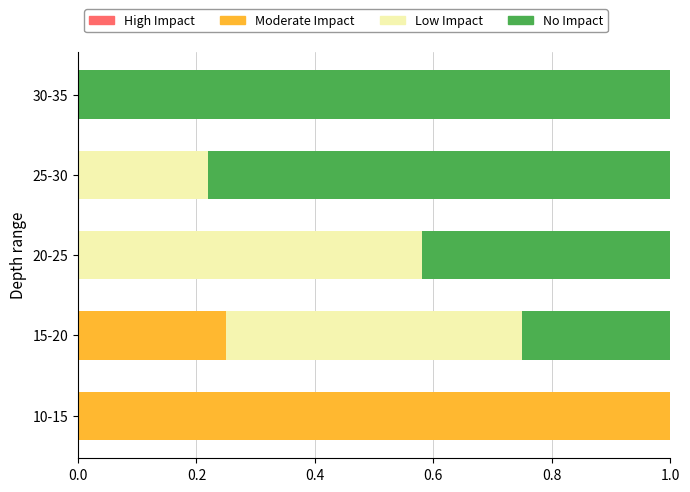

The value of Moderate Impact at 30-35 is 0.0. True or false?

True